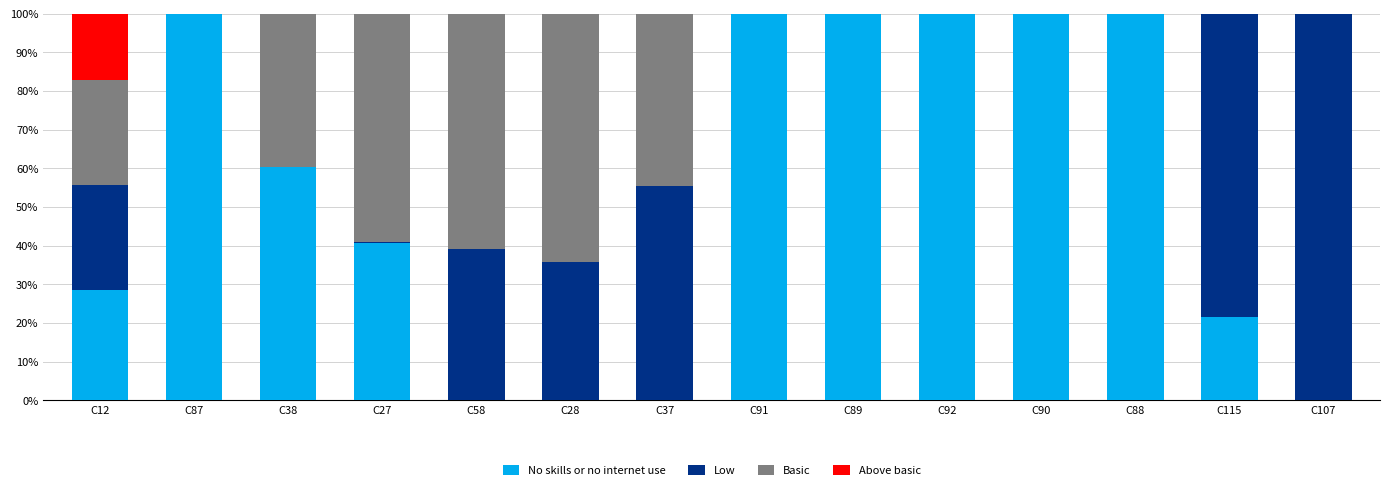

The value of No skills or no internet use at C91 is 100.0. True or false?

True